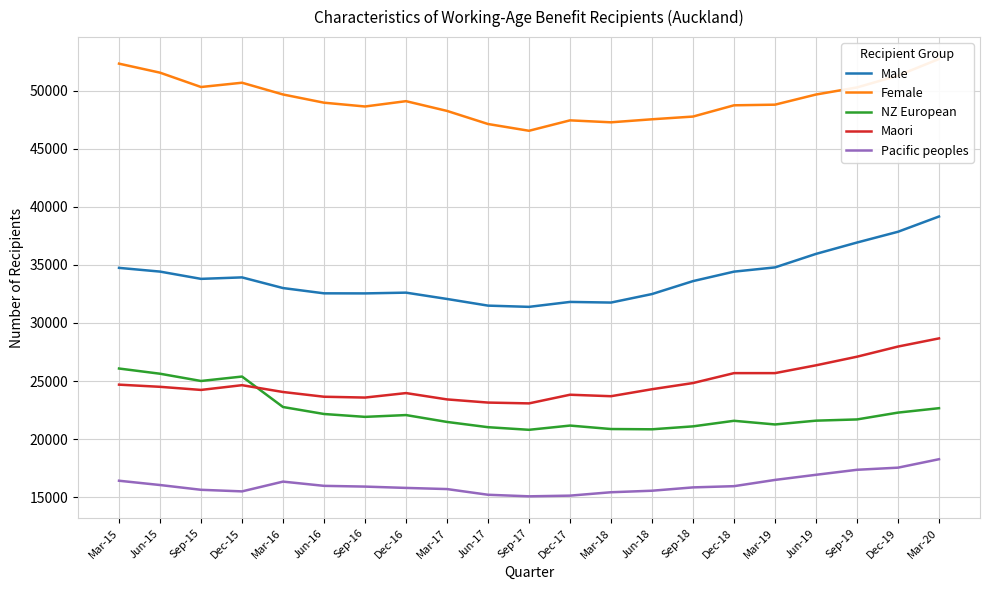

What position from the right is Mar-18?

9